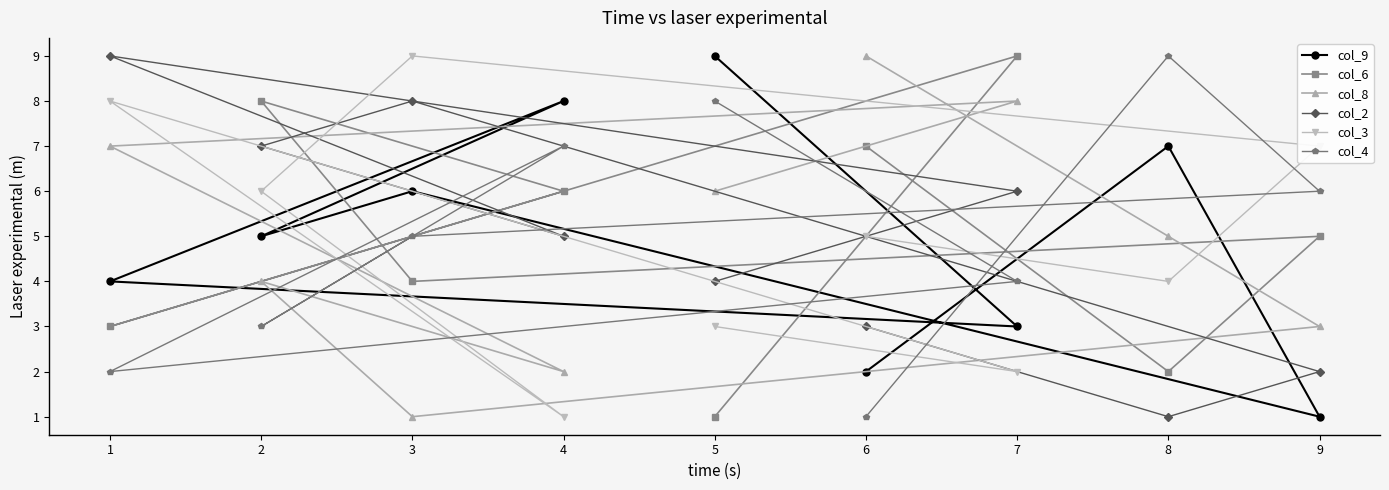

Between 1 and 9, which series saw the biggest shift?

col_2